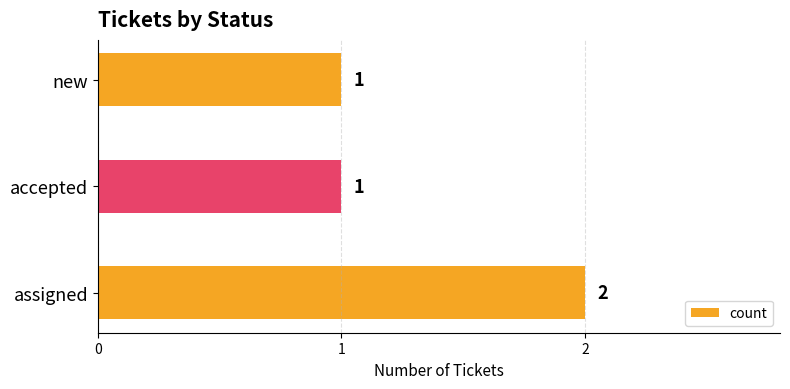

Is it true that the value at new is 2?

False